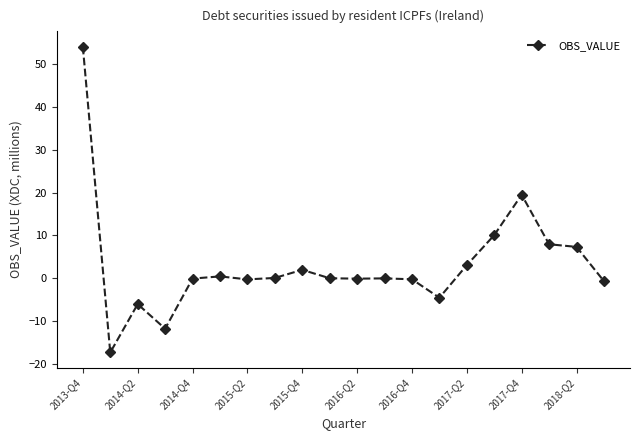

What is the greatest value displayed?

54.0